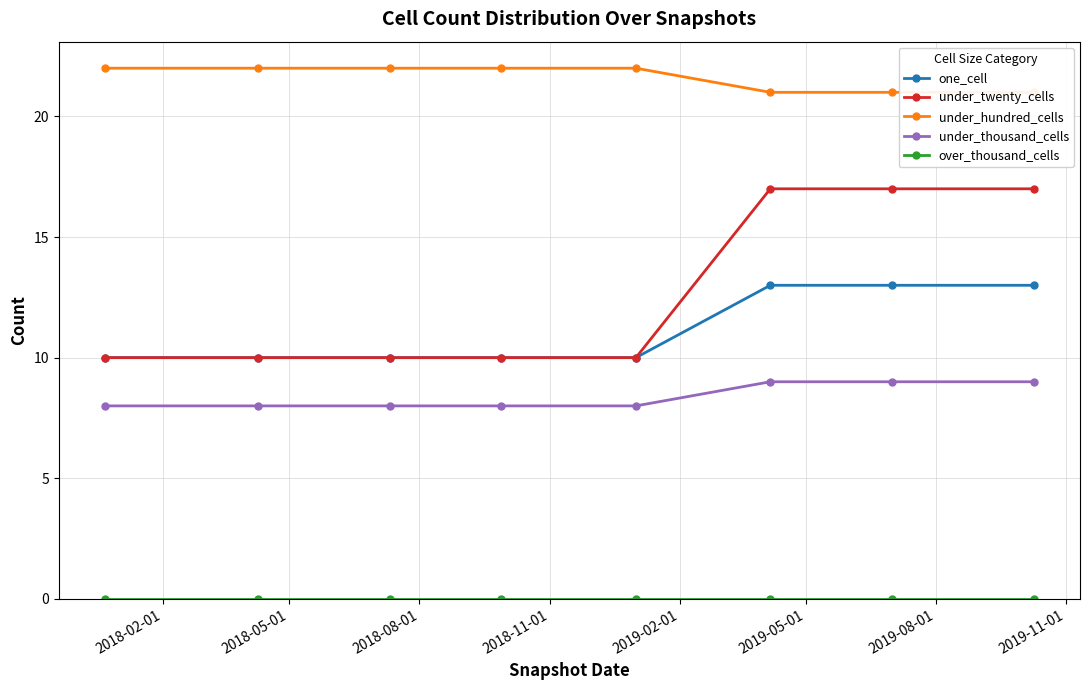

Which series has the largest range (max minus min)?

under_twenty_cells